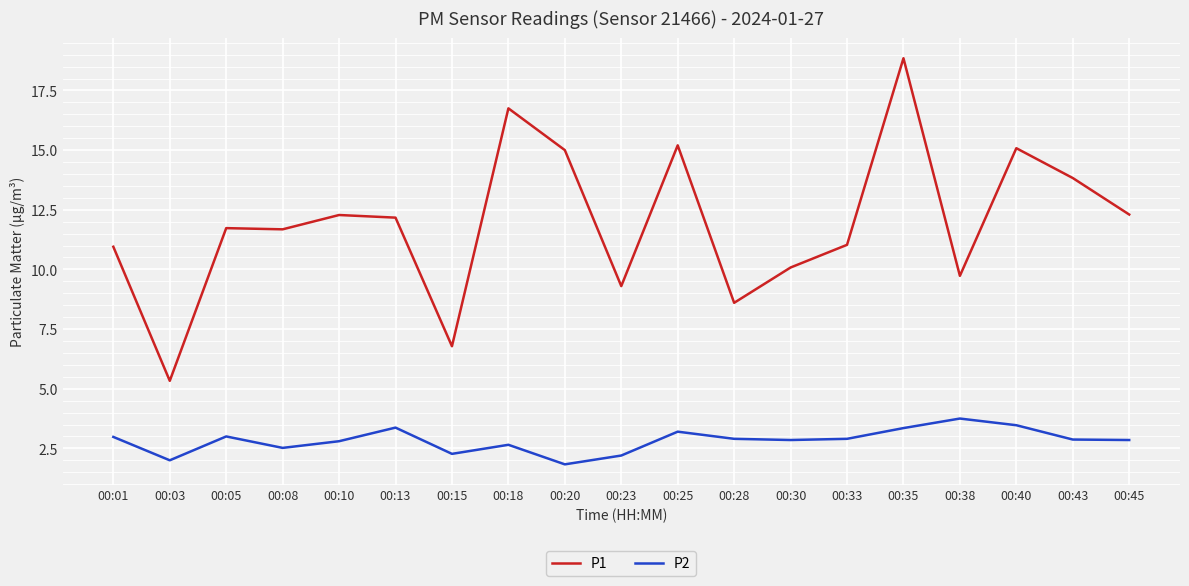

Which series changed the most between 00:03 and 00:20?

P1